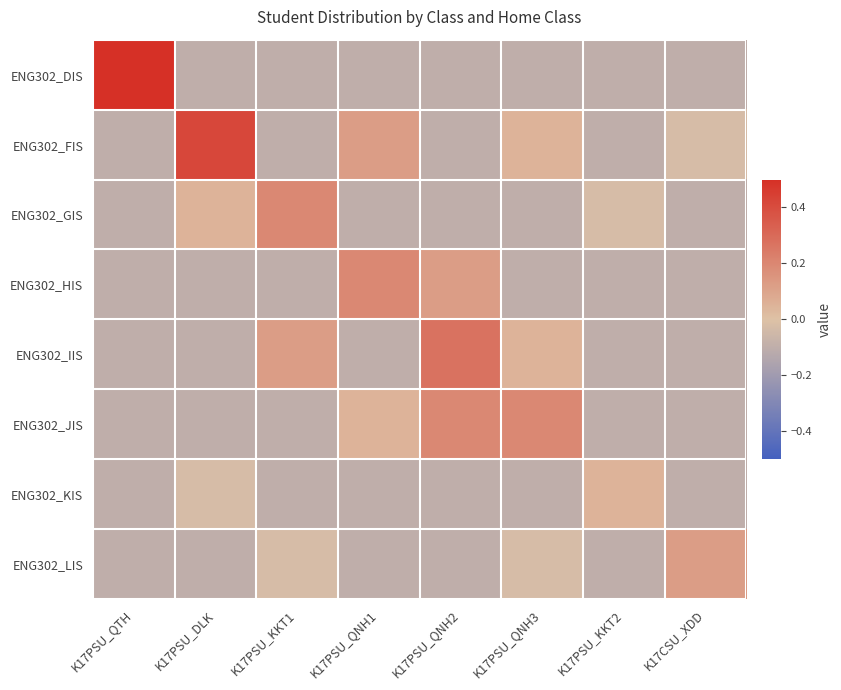

What is the difference between the highest and lowest values at K17CSU_XDD?

0.2